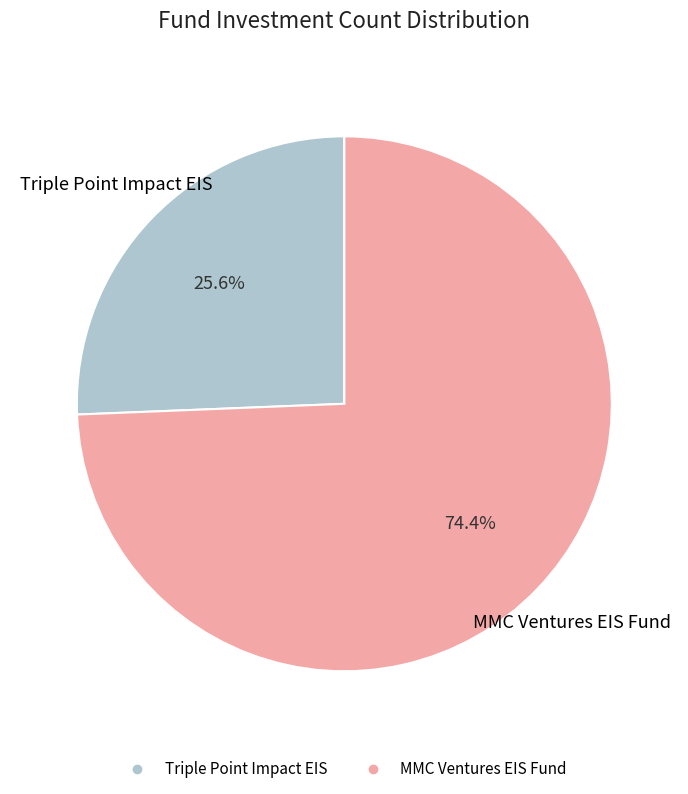

How many slices are in this pie chart?

2